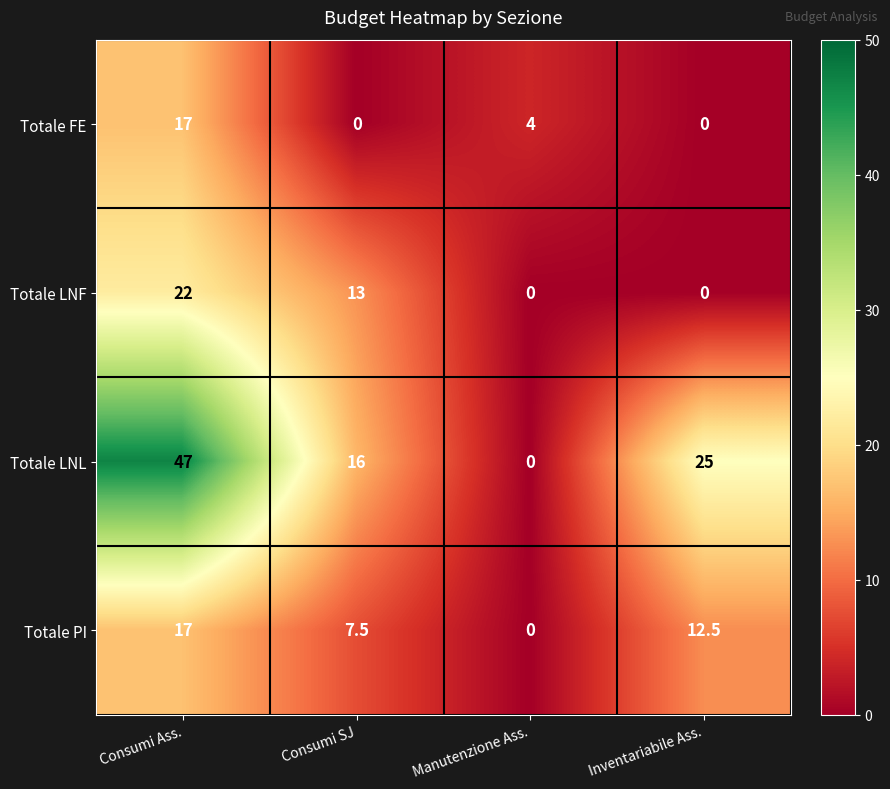

Where does the Totale PI series first go above 12?

Consumi Ass.